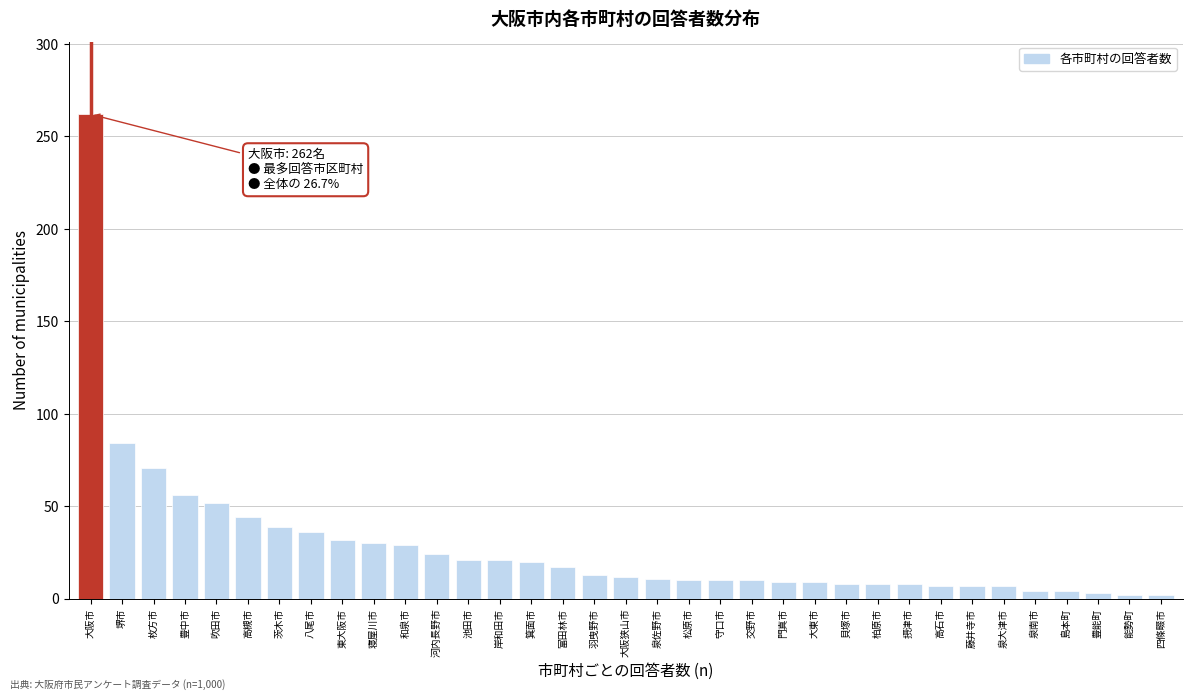

What is the sum of all values?

982